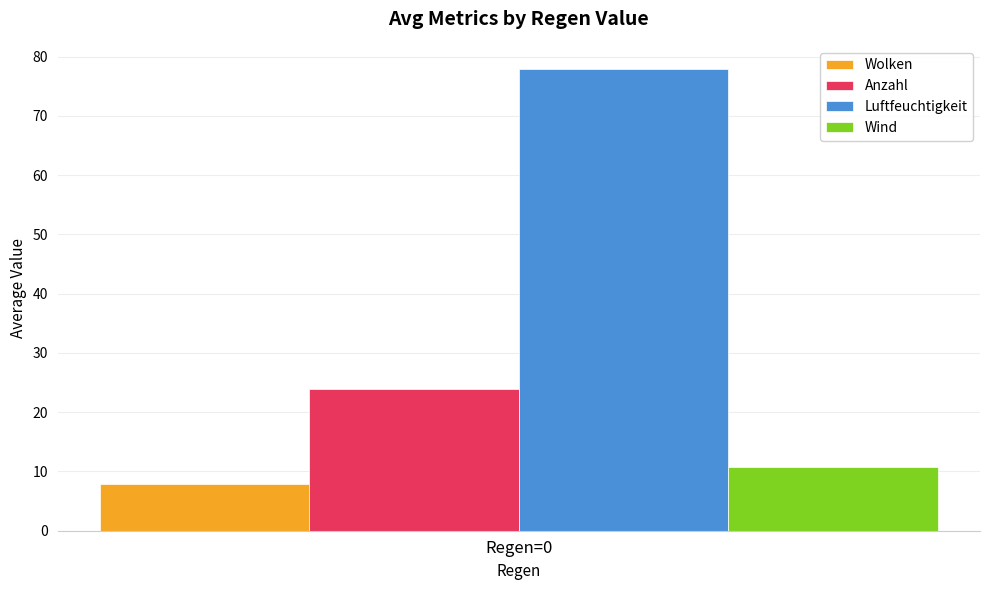

List the labels in order of Luftfeuchtigkeit value, largest first.

Regen=0